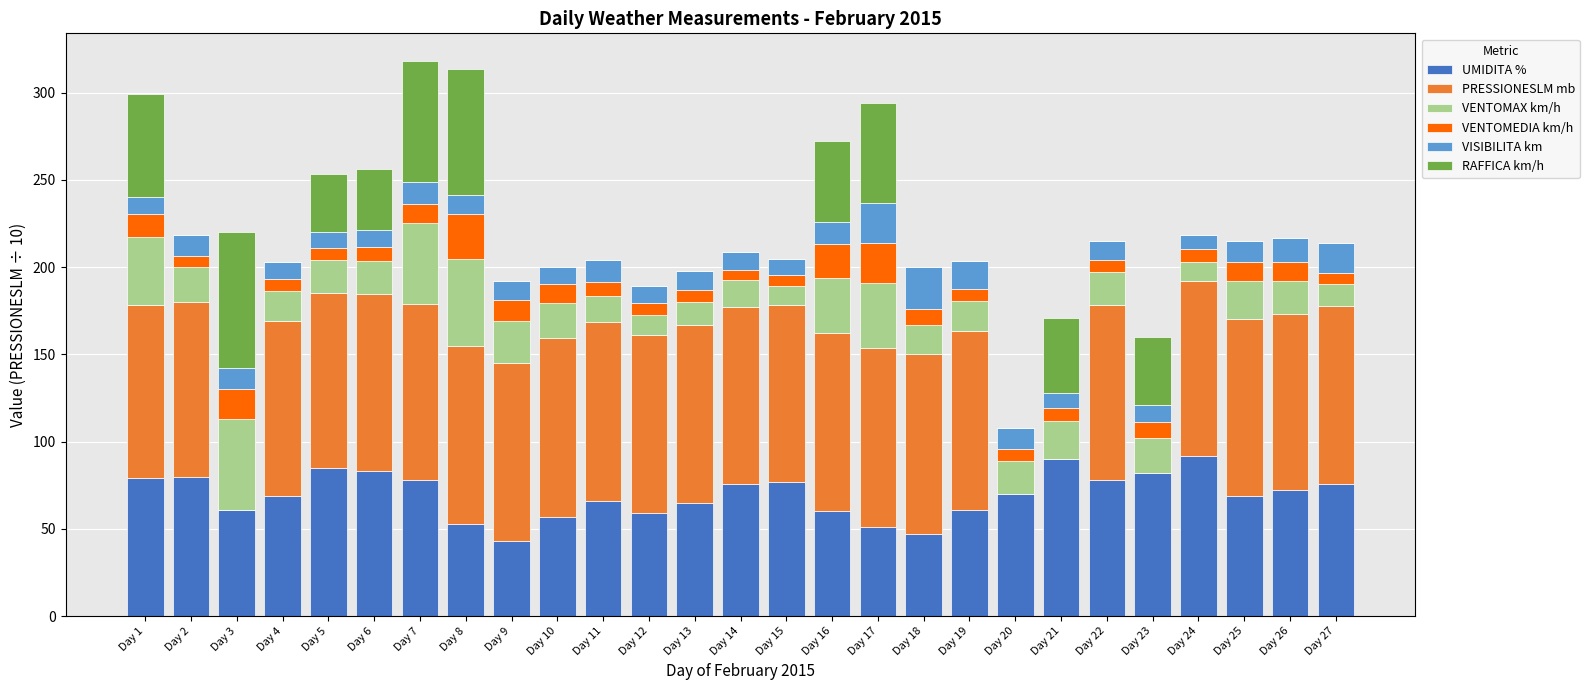

What is the total value across all series at Day 17?

293.8